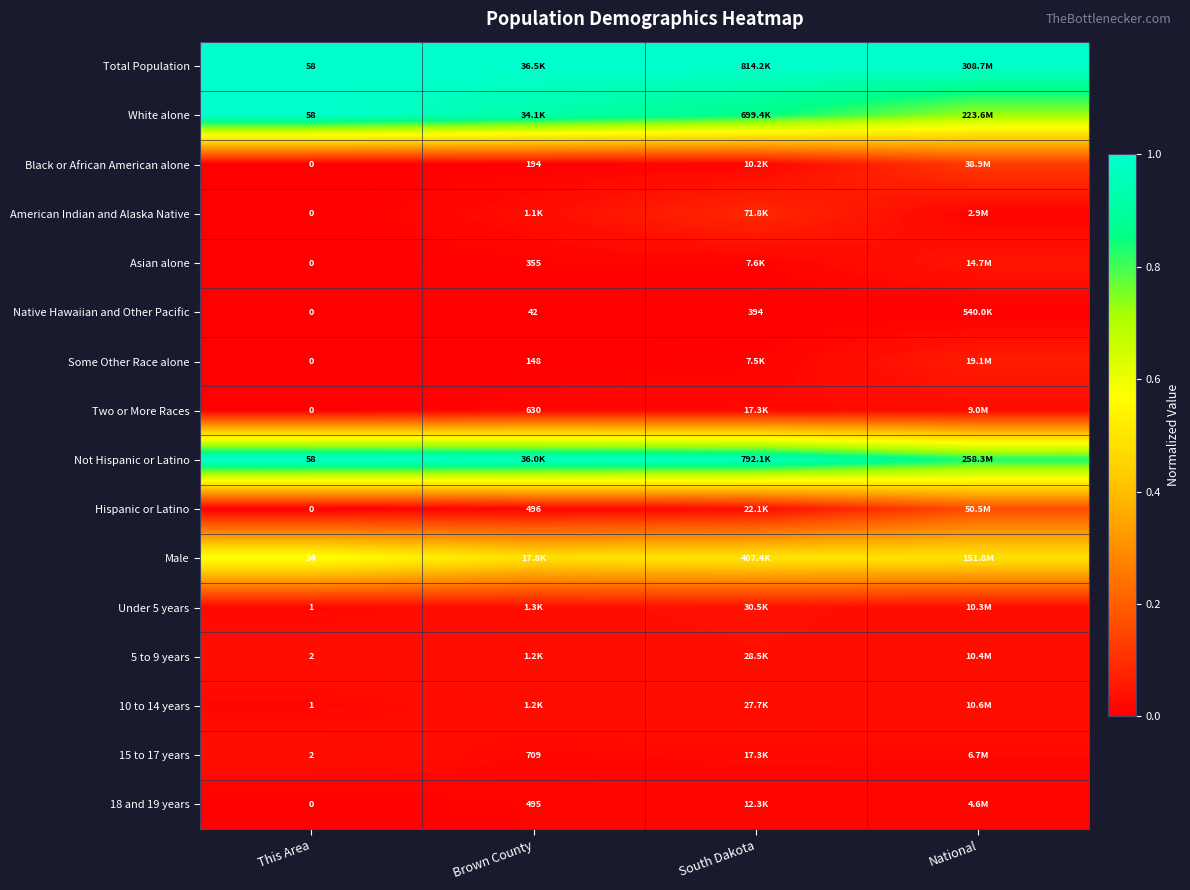

What is the spread (max minus min) of values at National?

1.0